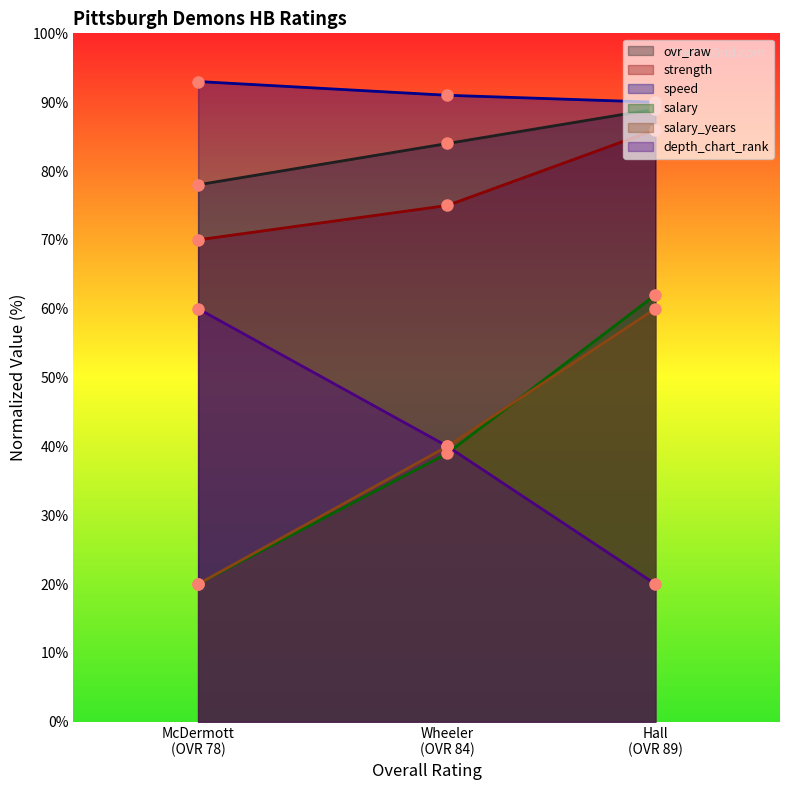

What is the label of the 2nd point from the left?

Wheeler
(OVR 84)